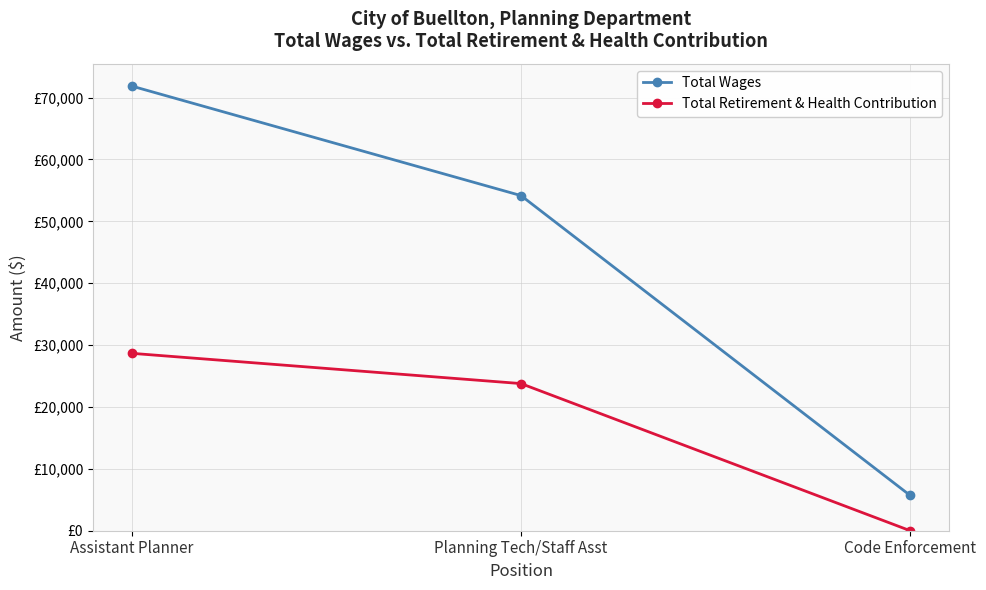

Reading left to right, extract all data points from this chart.

Total Wages: Assistant Planner=71868	Planning Tech/Staff Asst=54168	Code Enforcement=5693
Total Retirement & Health Contribution: Assistant Planner=28673	Planning Tech/Staff Asst=23782	Code Enforcement=0